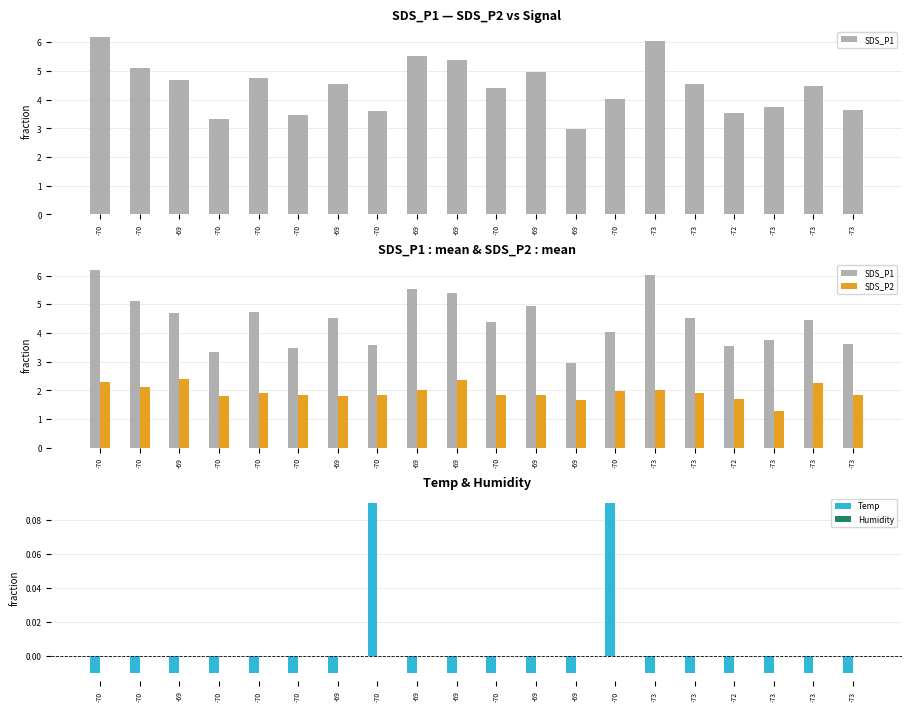

Reading right to left, list all the values displayed in this chart.

SDS_P1: -73=3.6	-73=4.5	-73=3.8	-72=3.5	-73=4.5	-73=6.0	-70=4.0	-69=3.0	-69=5.0	-70=4.4	-69=5.4	-69=5.5	-70=3.6	-69=4.5	-70=3.5	-70=4.8	-70=3.3	-69=4.7	-70=5.1	-70=6.2
SDS_P2: -73=1.8	-73=2.2	-73=1.3	-72=1.7	-73=1.9	-73=2.0	-70=2.0	-69=1.6	-69=1.8	-70=1.8	-69=2.4	-69=2.0	-70=1.9	-69=1.8	-70=1.9	-70=1.9	-70=1.8	-69=2.4	-70=2.1	-70=2.3
Temp: -73=-0.0	-73=-0.0	-73=-0.0	-72=-0.0	-73=-0.0	-73=-0.0	-70=0.1	-69=-0.0	-69=-0.0	-70=-0.0	-69=-0.0	-69=-0.0	-70=0.1	-69=-0.0	-70=-0.0	-70=-0.0	-70=-0.0	-69=-0.0	-70=-0.0	-70=-0.0
Humidity: -73=-0.0	-73=-0.0	-73=-0.0	-72=-0.0	-73=-0.0	-73=-0.0	-70=-0.0	-69=-0.0	-69=-0.0	-70=-0.0	-69=-0.0	-69=-0.0	-70=-0.0	-69=-0.0	-70=-0.0	-70=-0.0	-70=-0.0	-69=-0.0	-70=-0.0	-70=-0.0